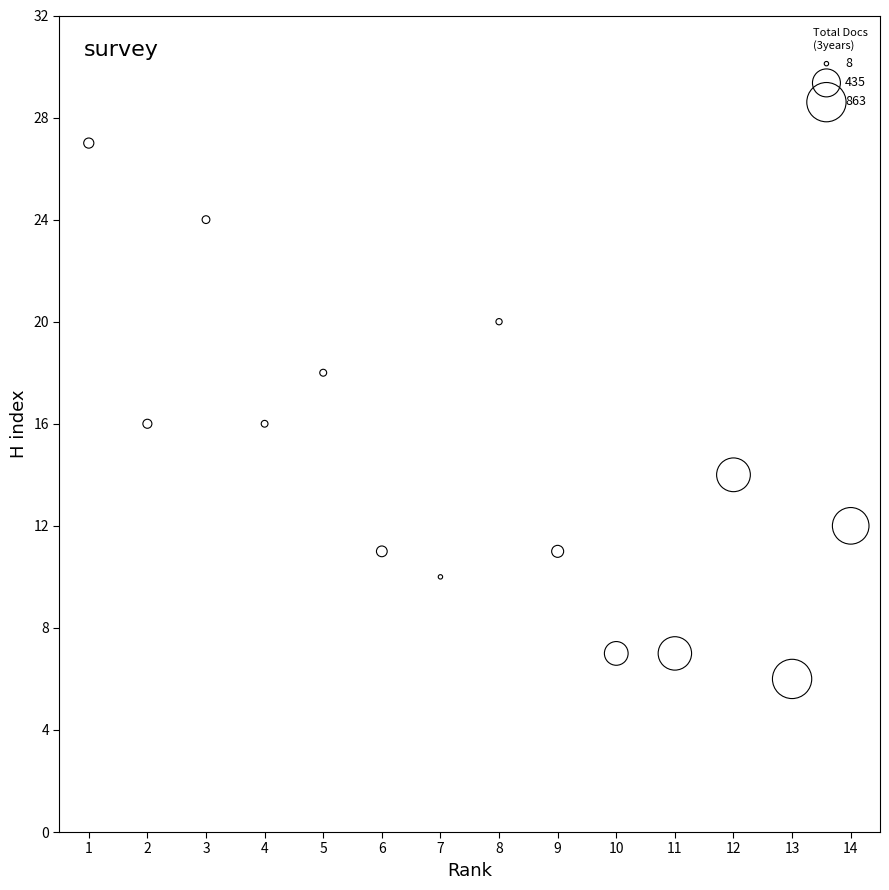

What is the range of Y values (max minus min)?

21